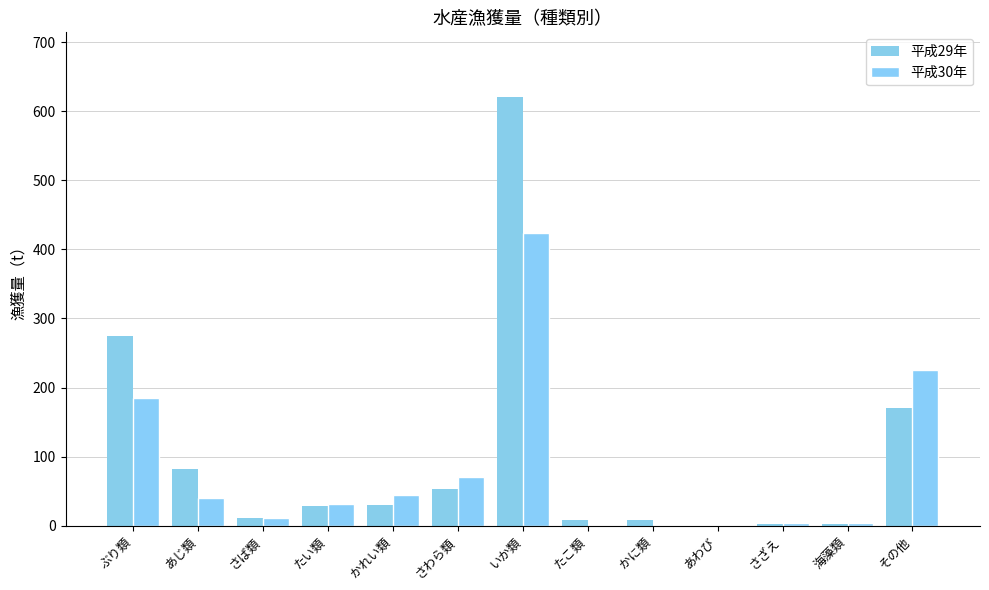

What is the sum of the 平成29年 values at いか類 and さざえ?

624